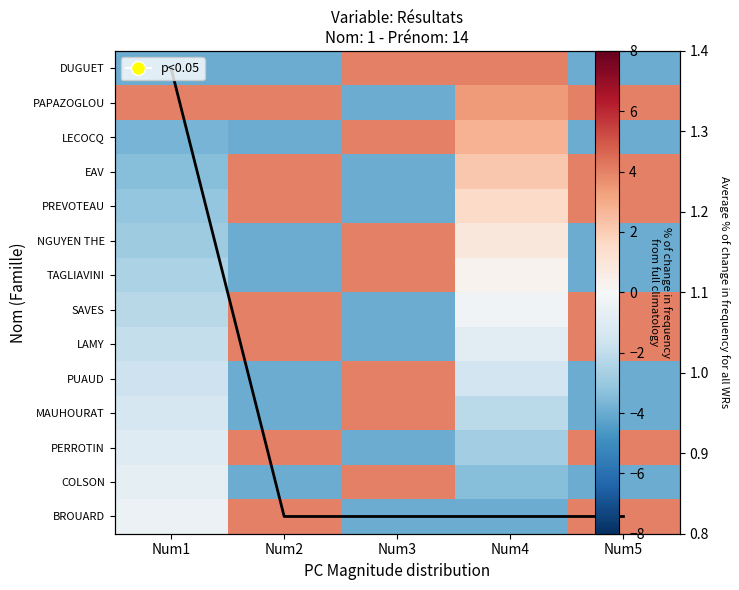

Which label corresponds to the smallest value in the chart?

Num1